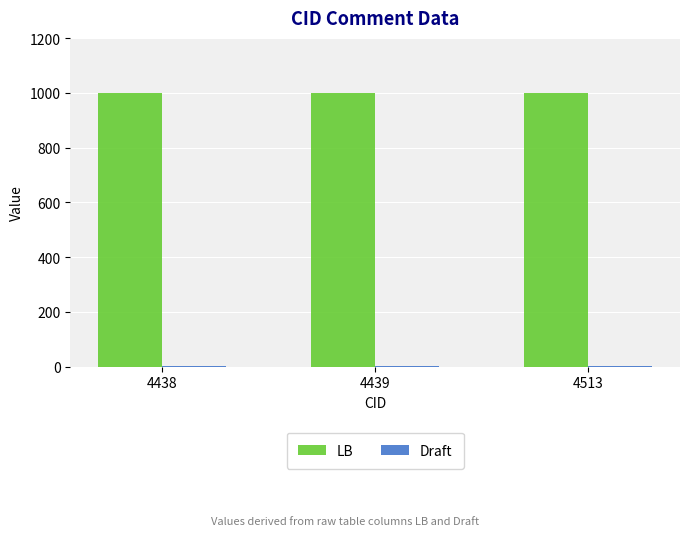

The value of LB at 4439 is 1308. True or false?

False